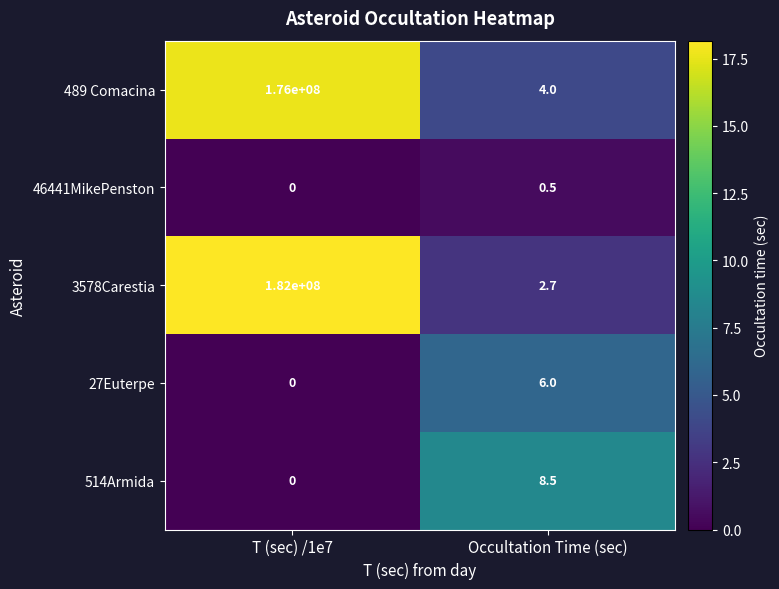

What is the maximum value shown in the chart?

182000000.0